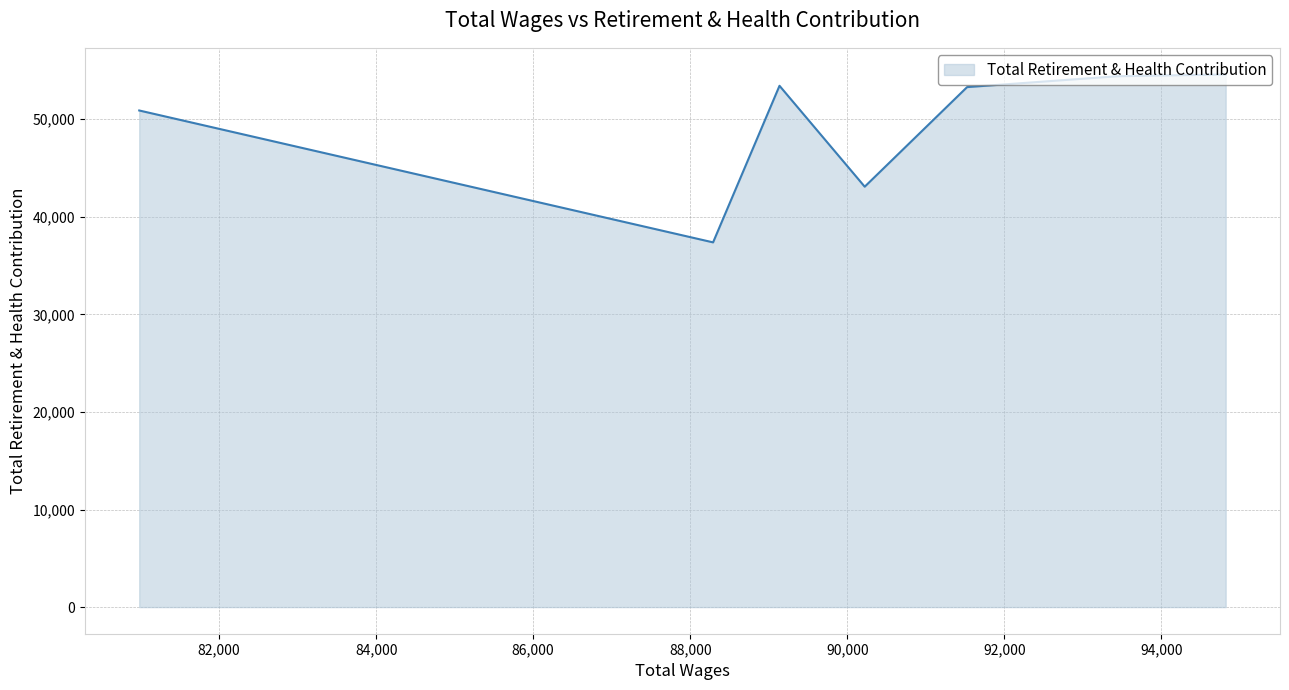

How many points are lower than both their immediate neighbors (excluding endpoints)?

2